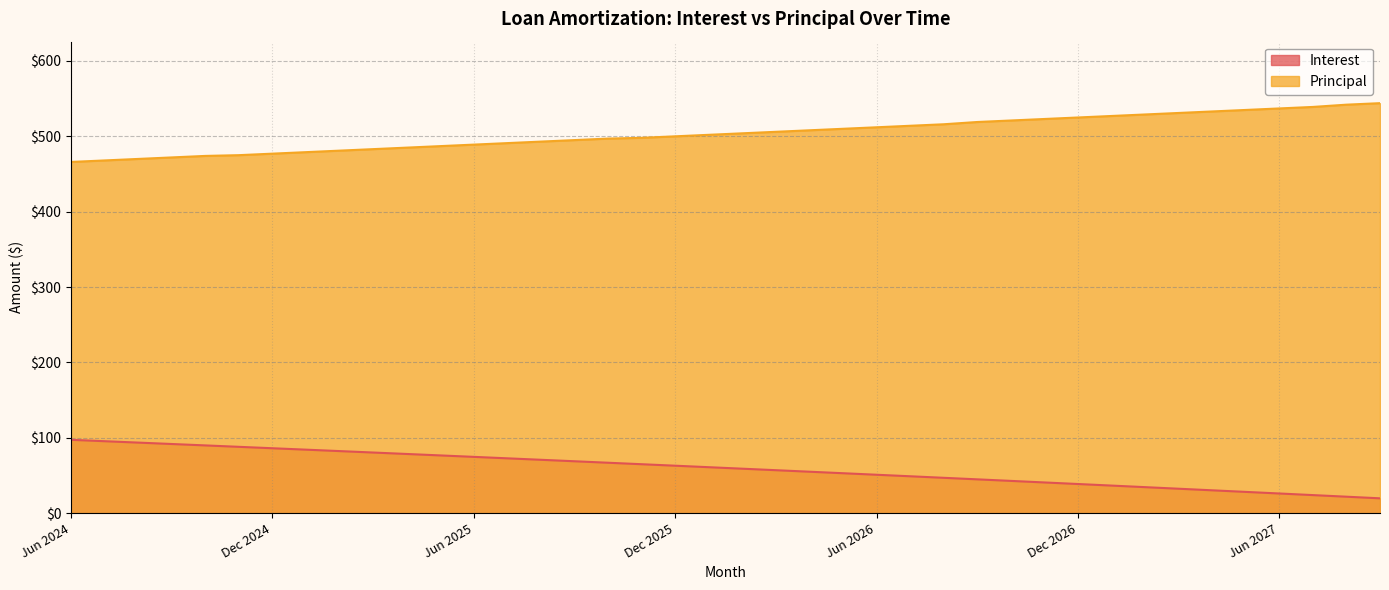

True or false: Interest and Principal intersect in this chart.

False